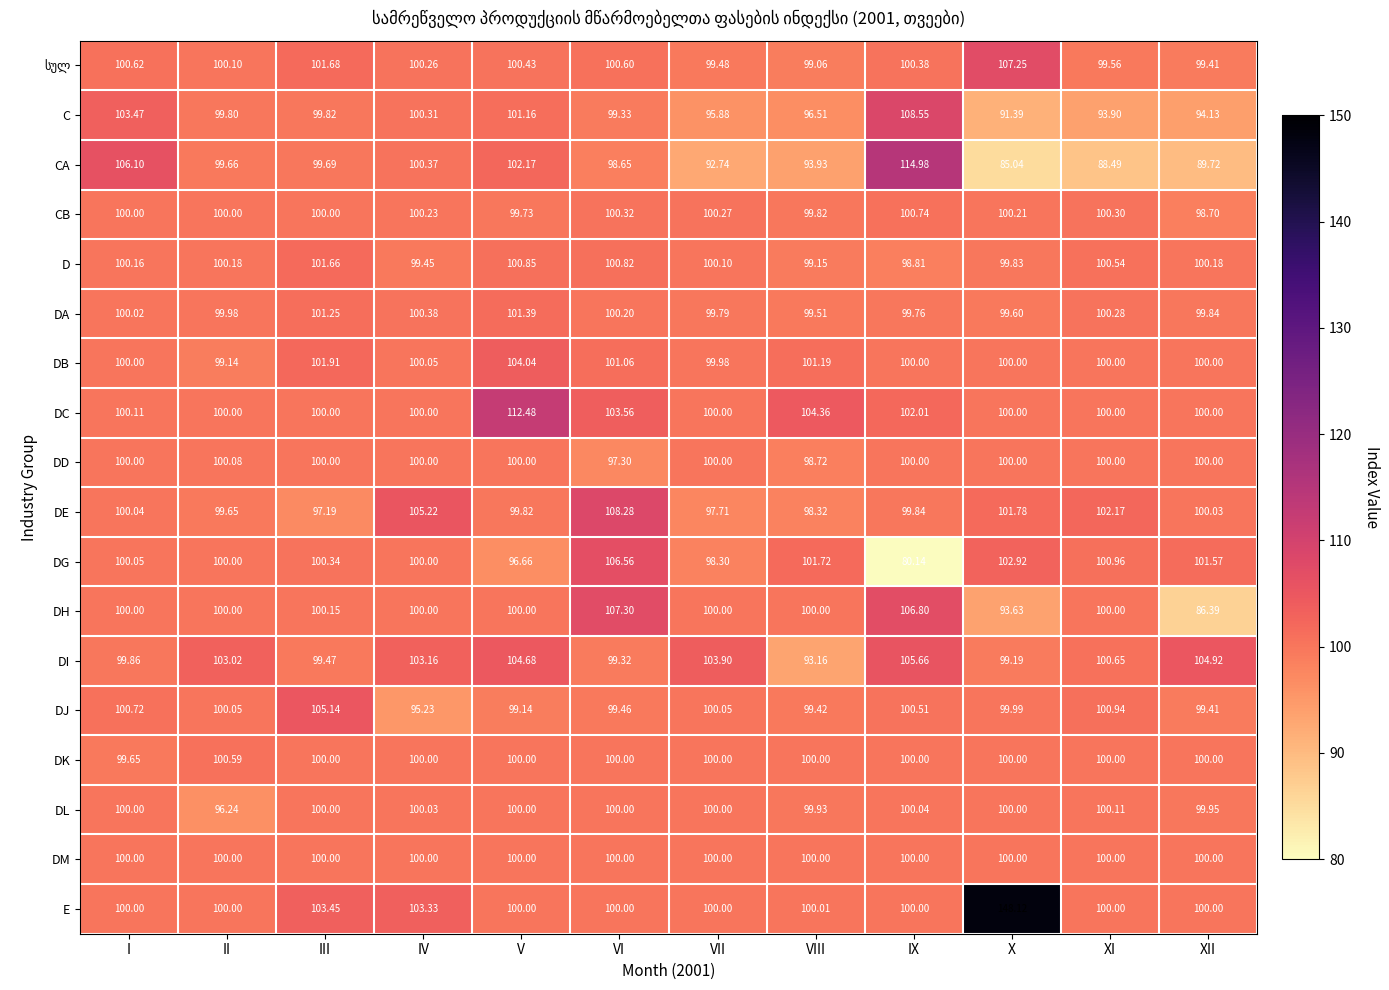

Where is DC nearest to the value 106?

VIII